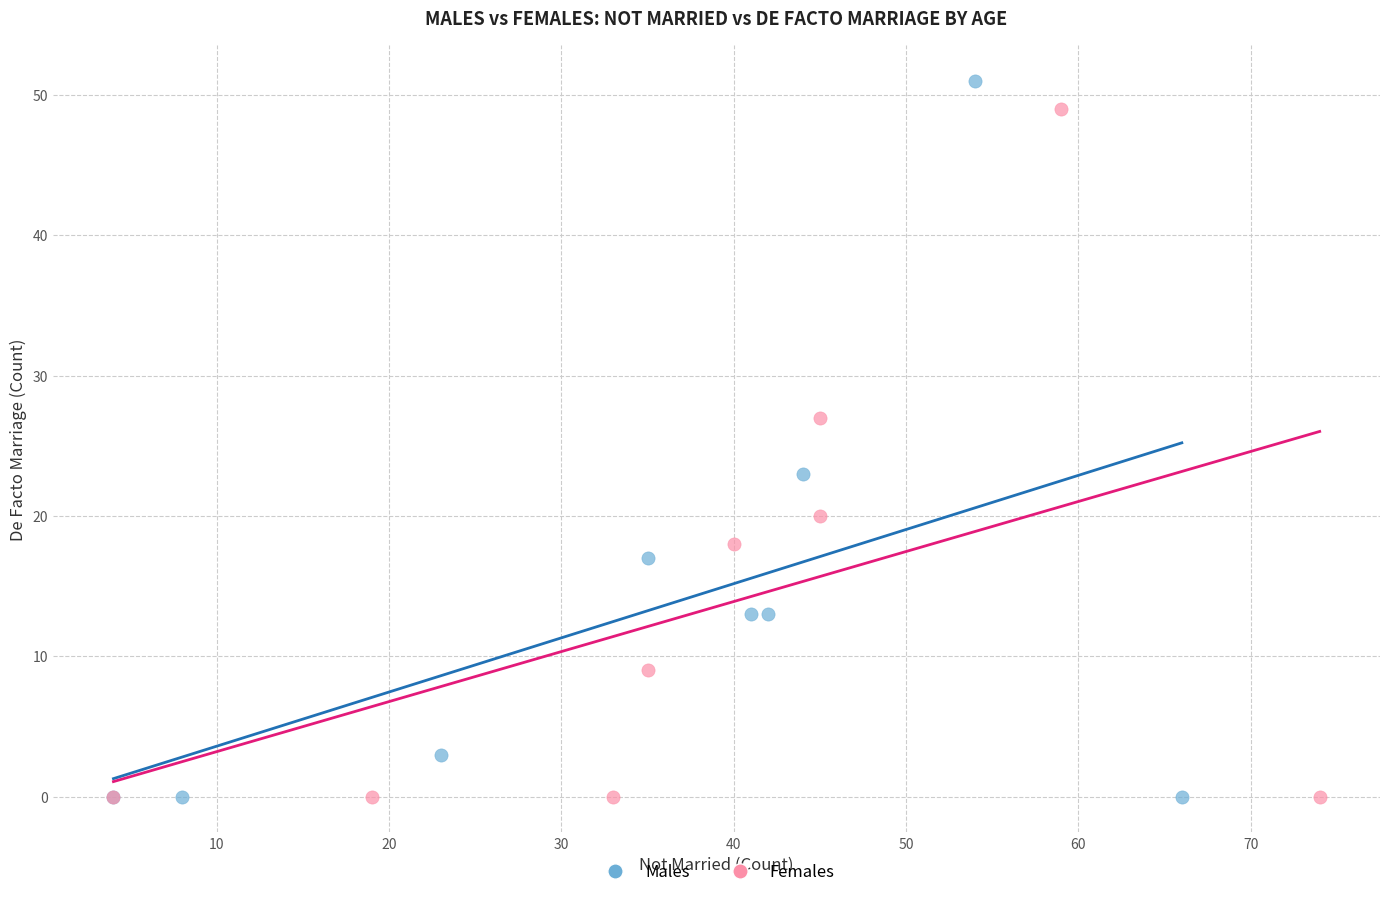

Which series has the largest Y range (max minus min)?

Males